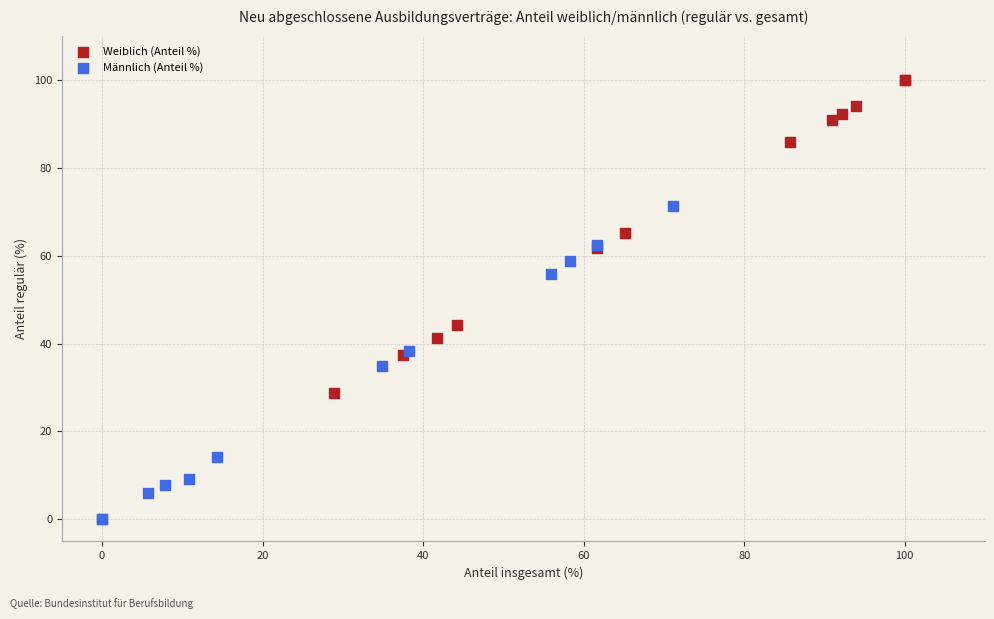

Which series contains the lowest Y value?

Männlich (Anteil %)